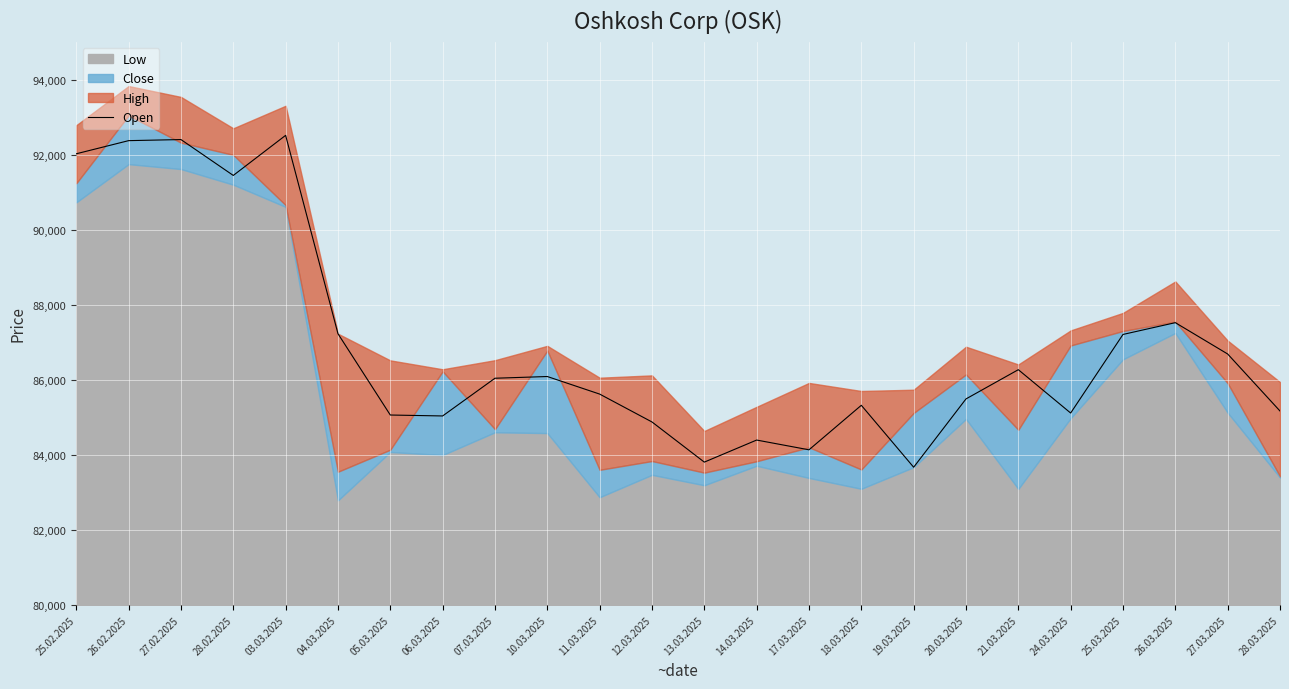

What is the difference between the second highest and minimum values?

8731